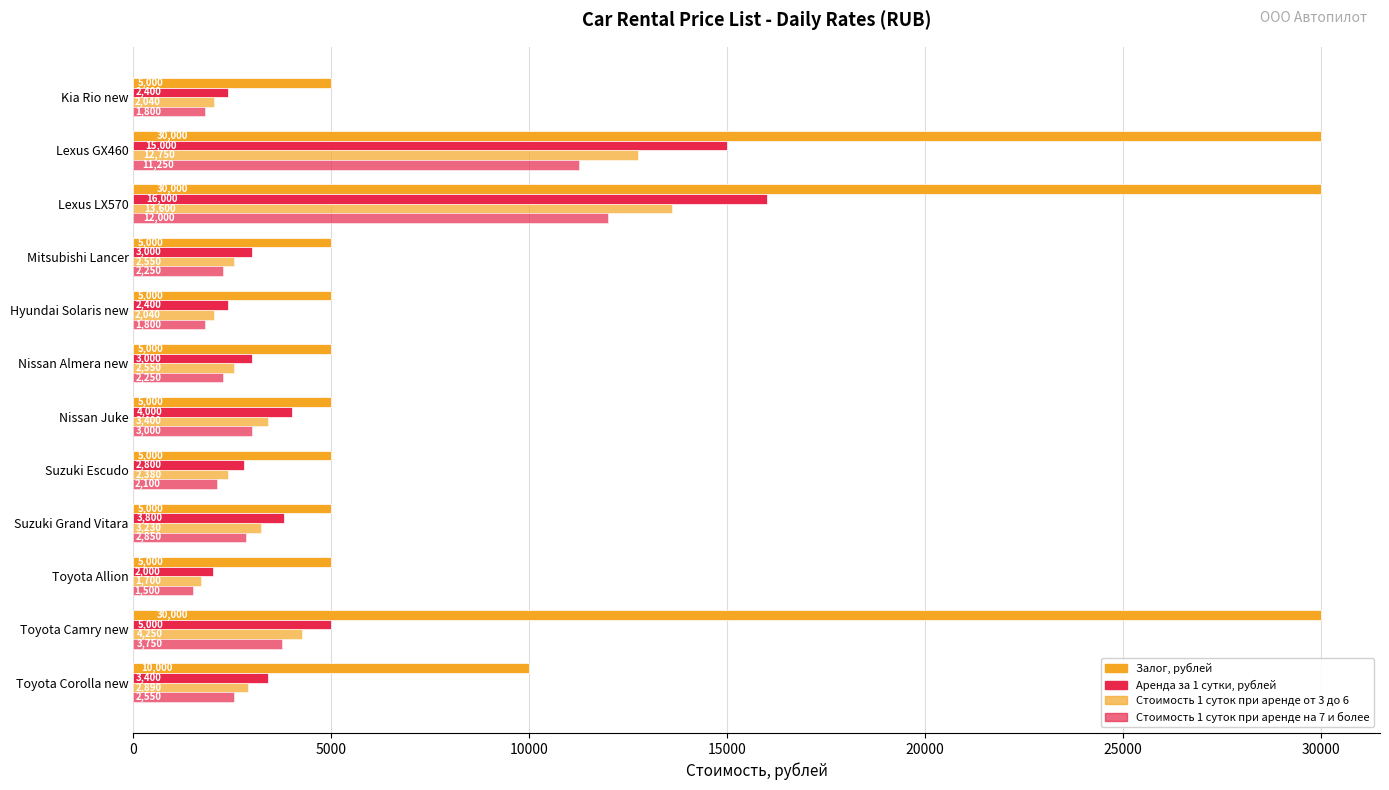

How many series are shown in this chart?

4